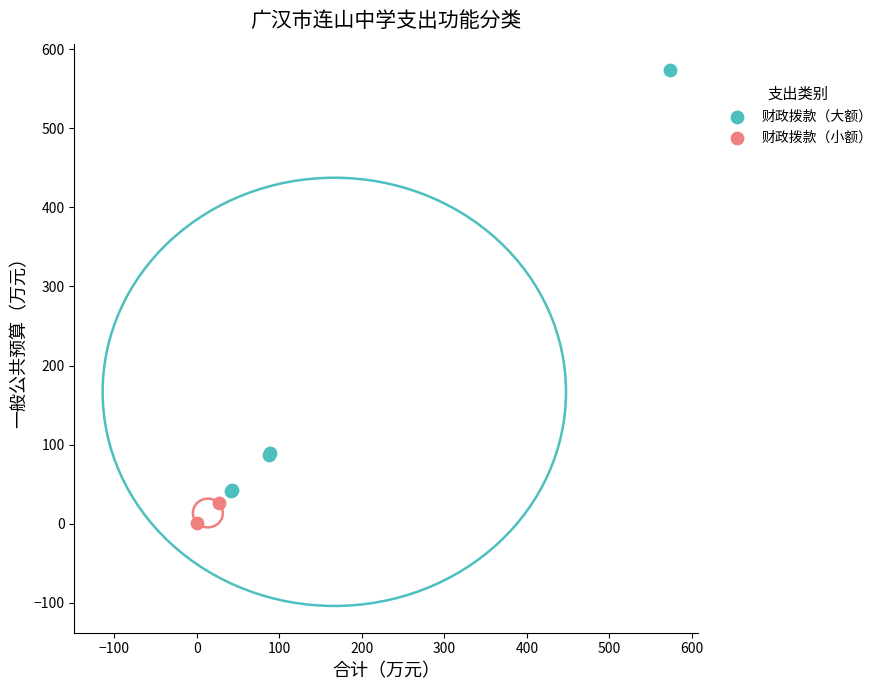

What are all the series names shown in the legend?

财政拨款（大额）, 财政拨款（小额）